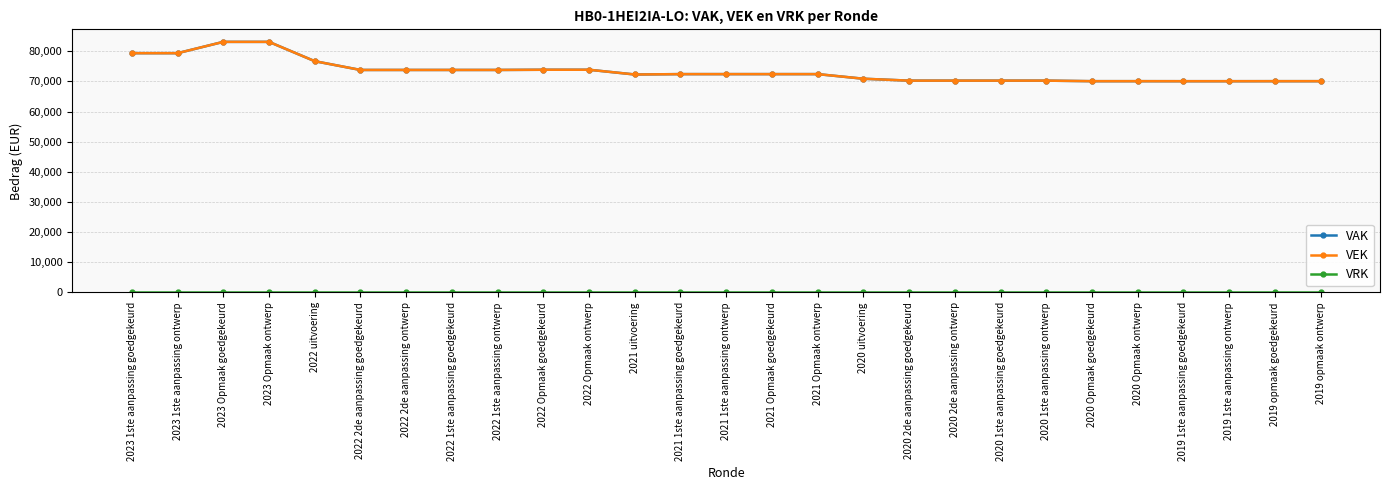

At which label does VAK first exceed 72409?

2023 1ste aanpassing goedgekeurd